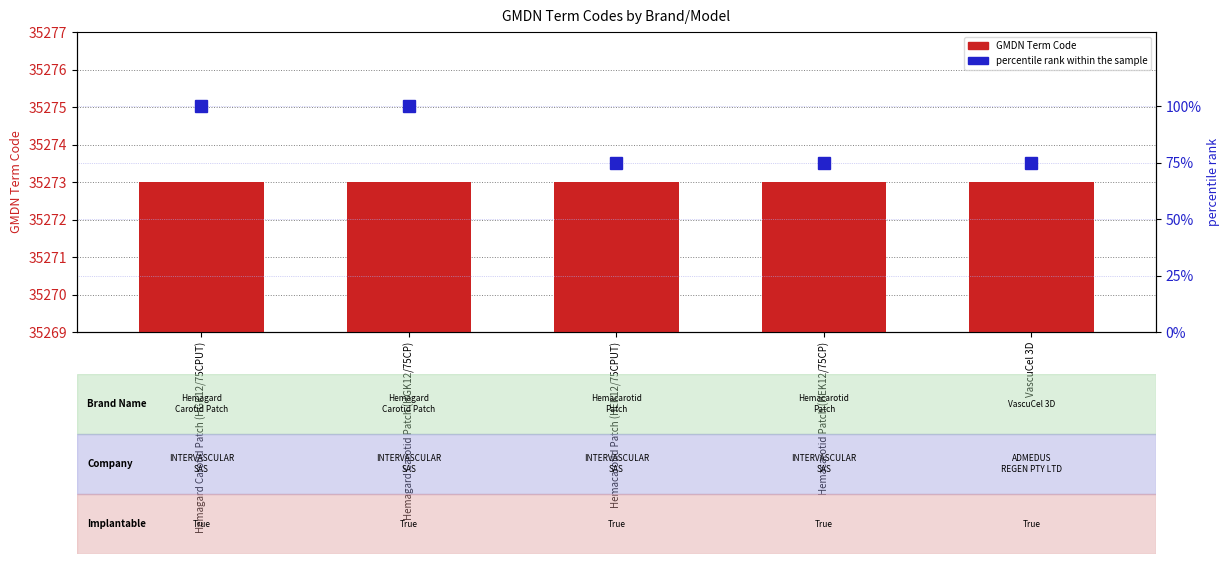

How many series are shown in this chart?

2